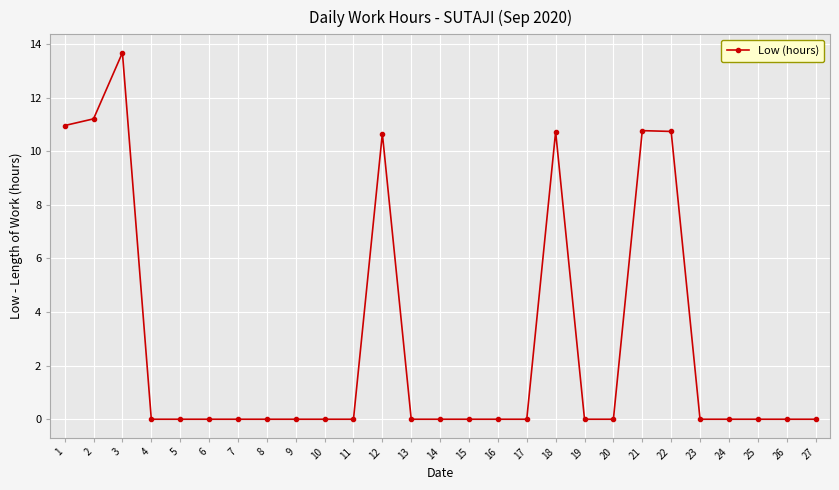

What is the difference between the values at 9 and 2?

11.2